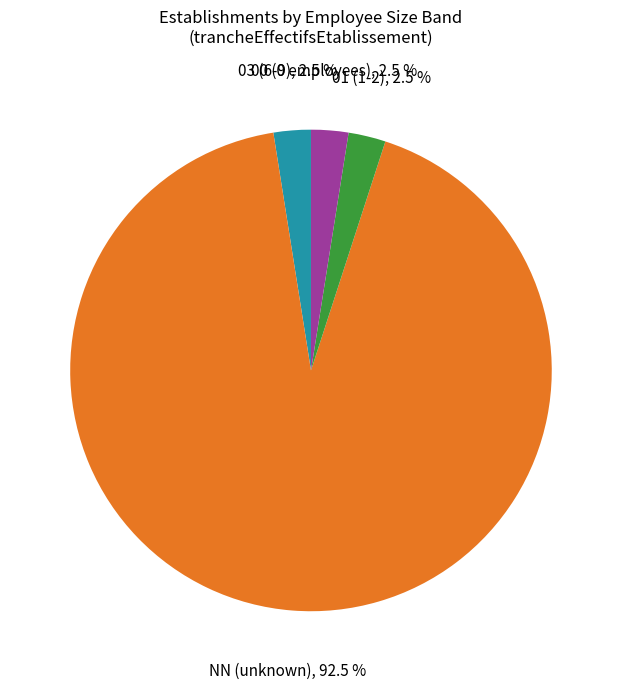

What is the largest slice in the pie chart?

NN (unknown)